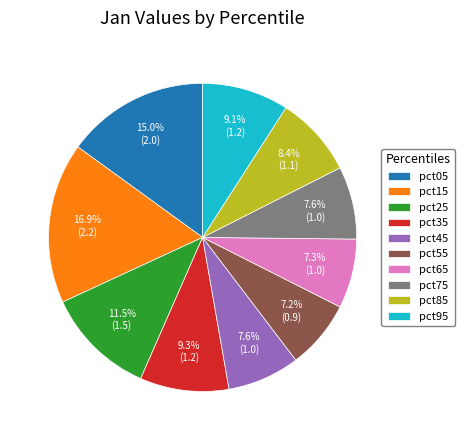

Is it true that pct55 is 1% of the pie?

False